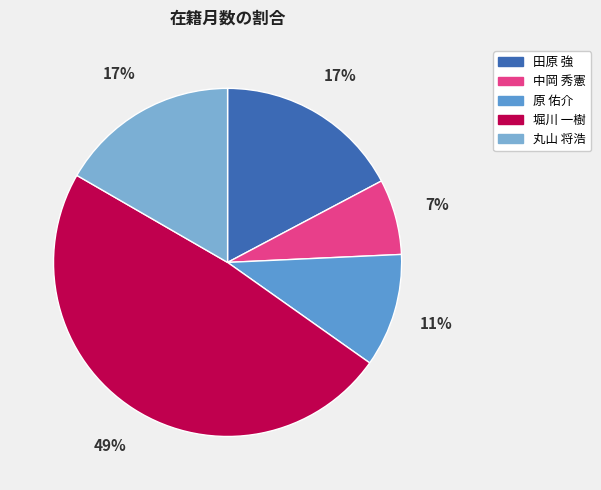

How many slices are in this pie chart?

5